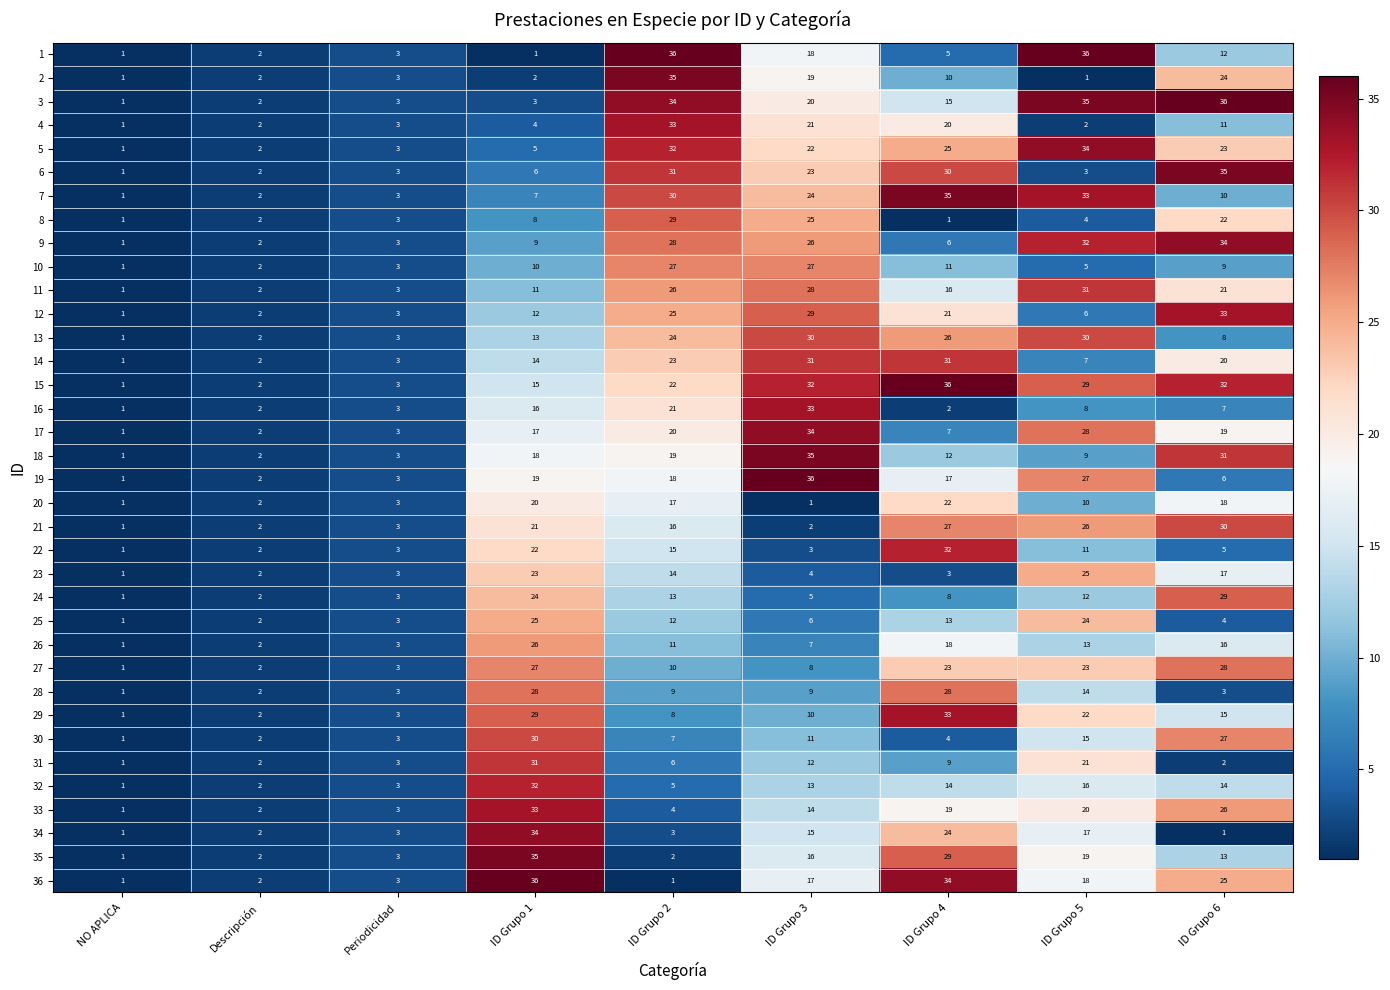

How many data points does each series have?

9